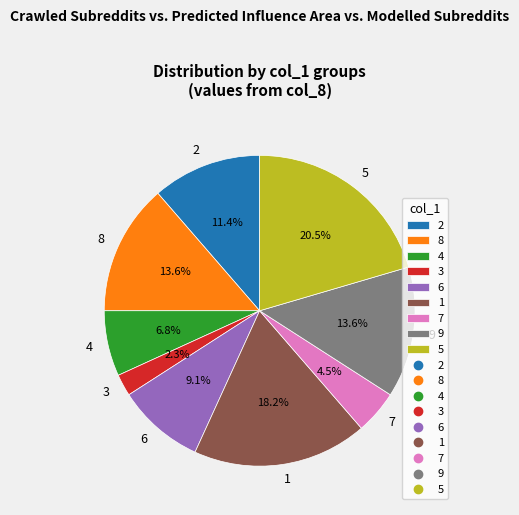

Is it true that 8 is 1% of the pie?

False